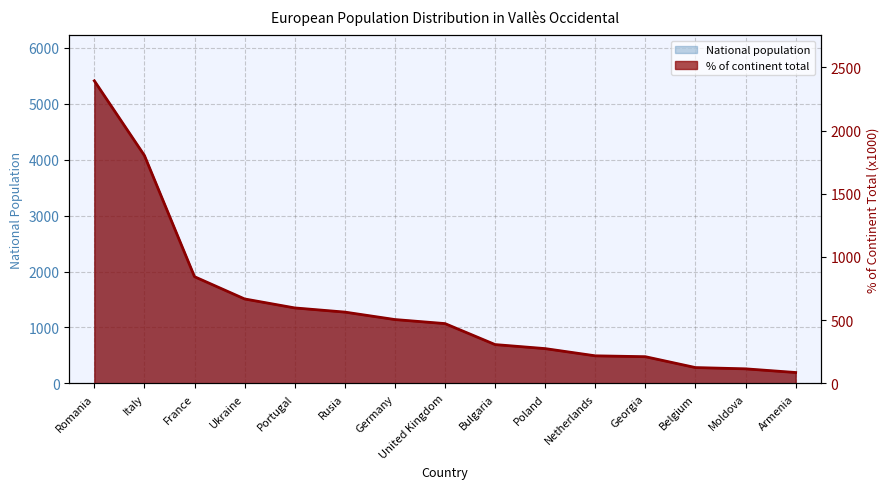

Between United Kingdom and Netherlands, which series saw the biggest shift?

National population